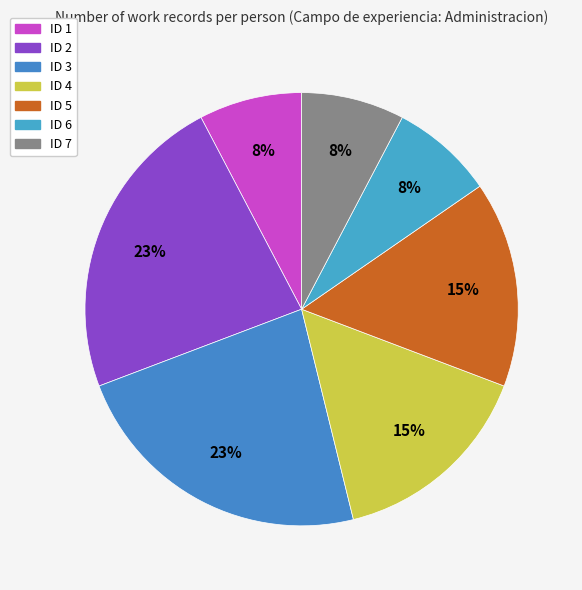

True or false: ID 6 accounts for 26% of the total.

False